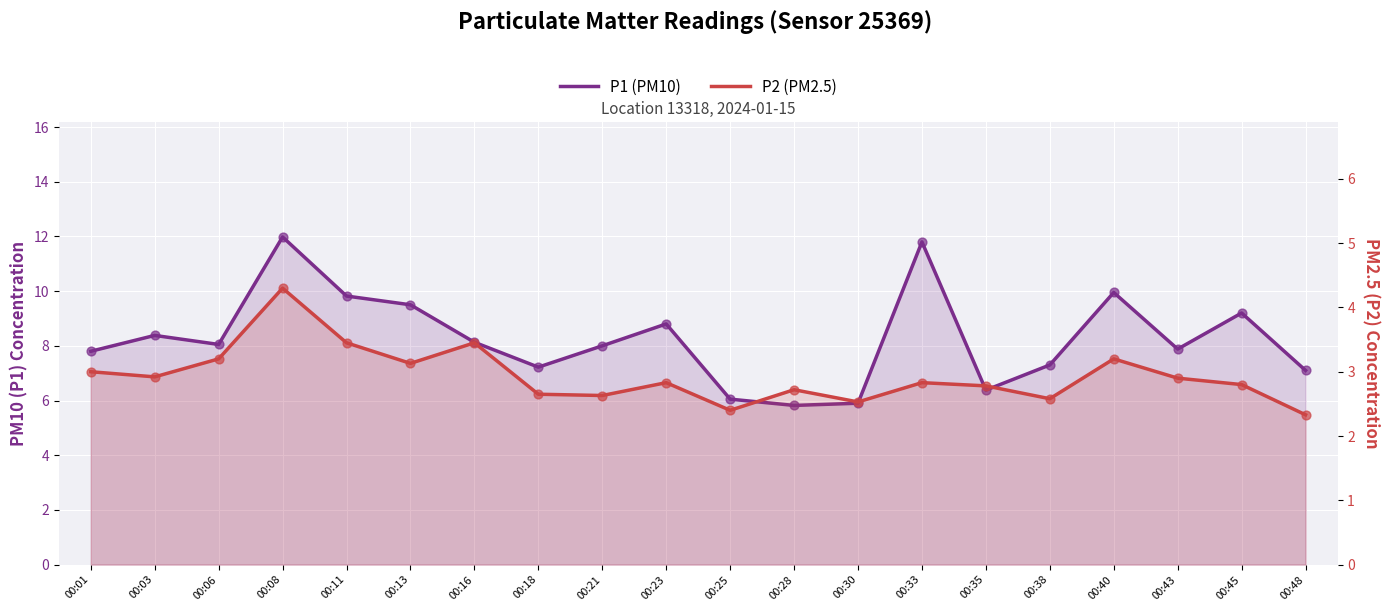

Which series contains the highest Y value?

P1